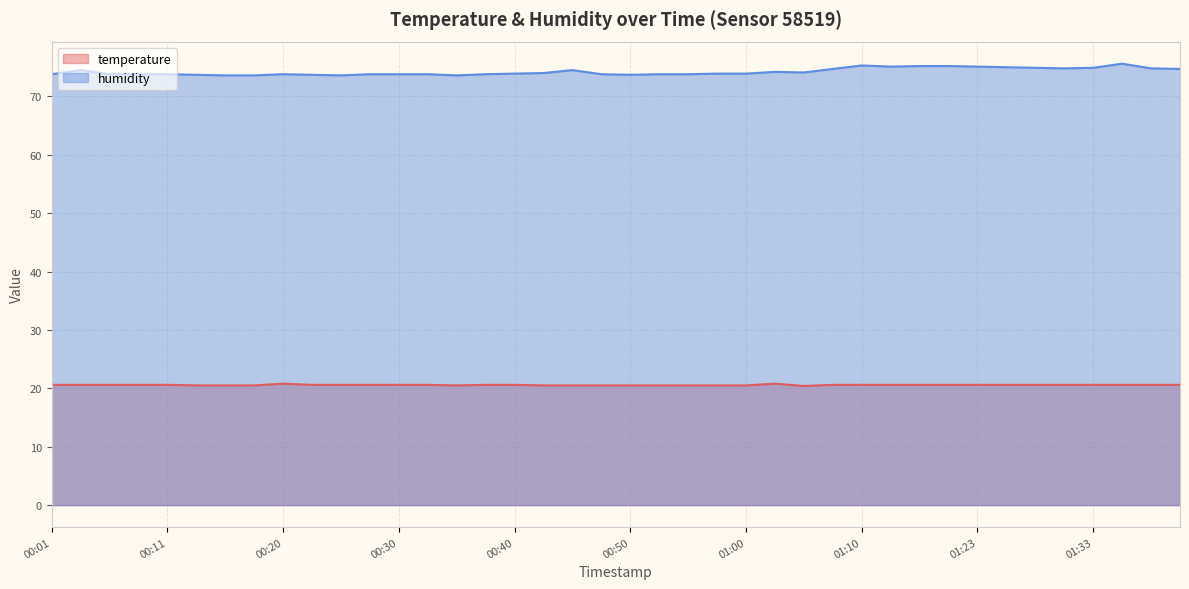

True or false: humidity and temperature intersect in this chart.

False